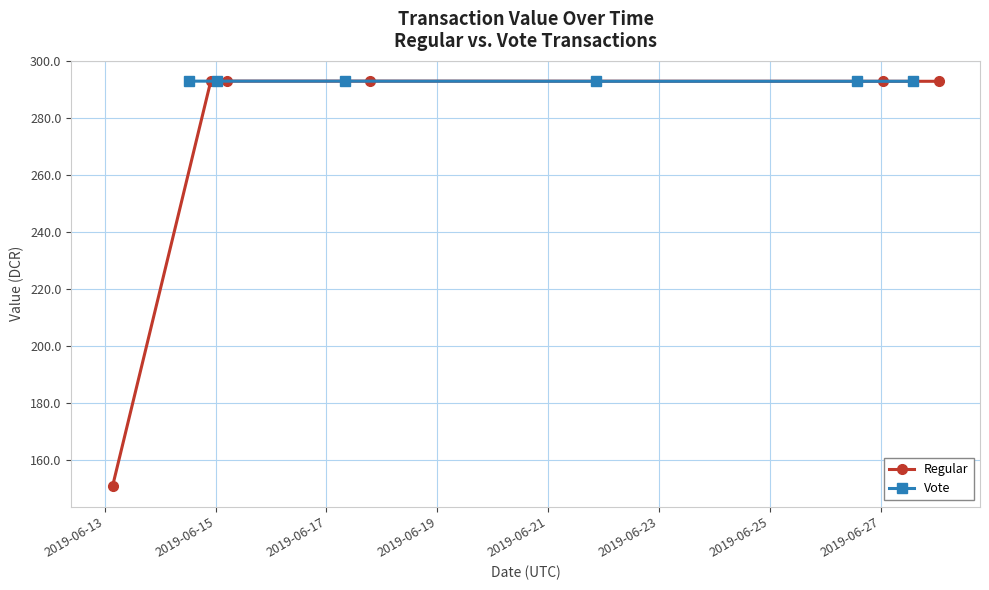

How many lines are shown in the chart?

2